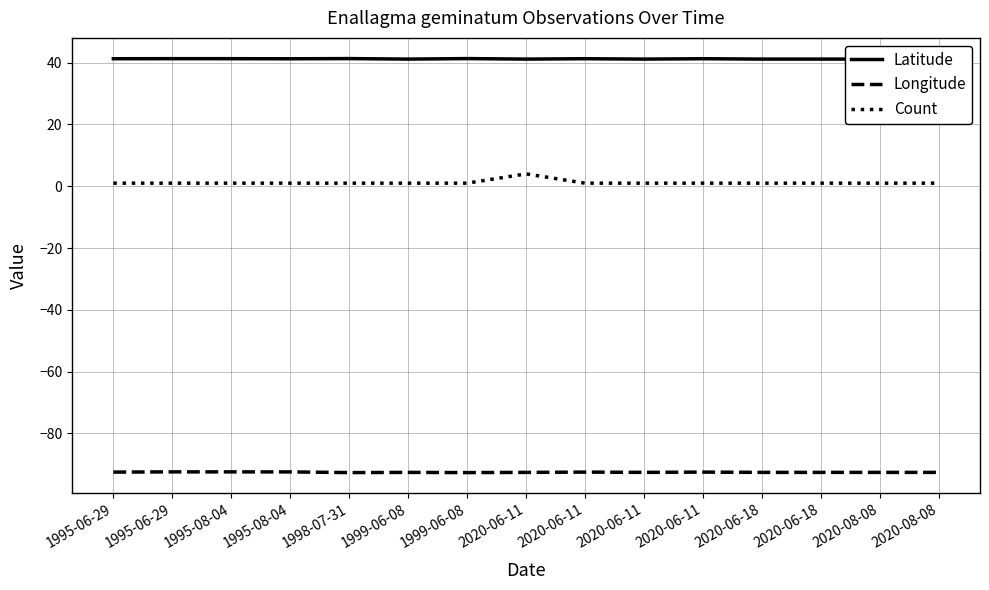

In Longitude, how many points are lower than both neighbors (excluding endpoints)?

5